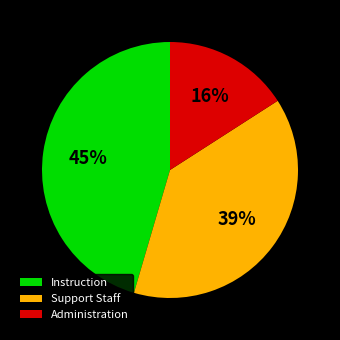

Combined, do Support Staff and Administration account for over 50%?

Yes